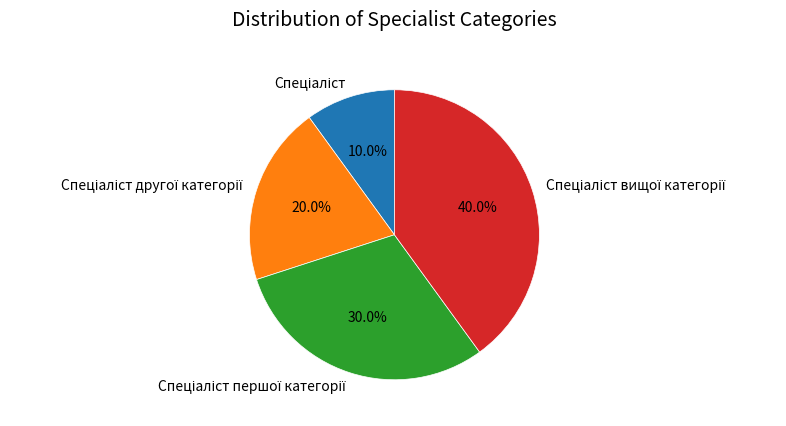

How many segments does this pie chart have?

4